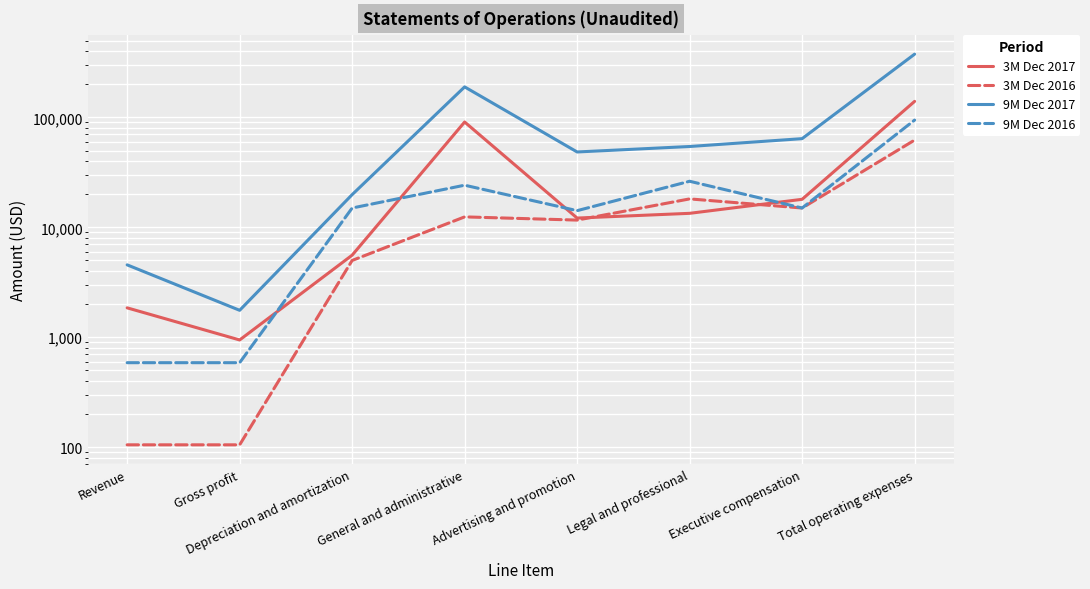

Between General and administrative and Advertising and promotion, which is larger?

General and administrative